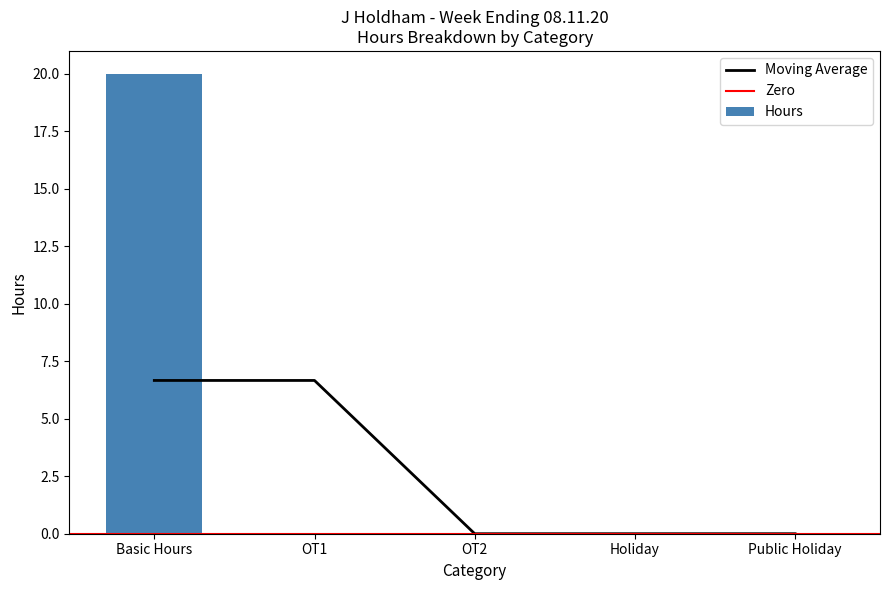

Between OT1 and Public Holiday, which is larger?

OT1